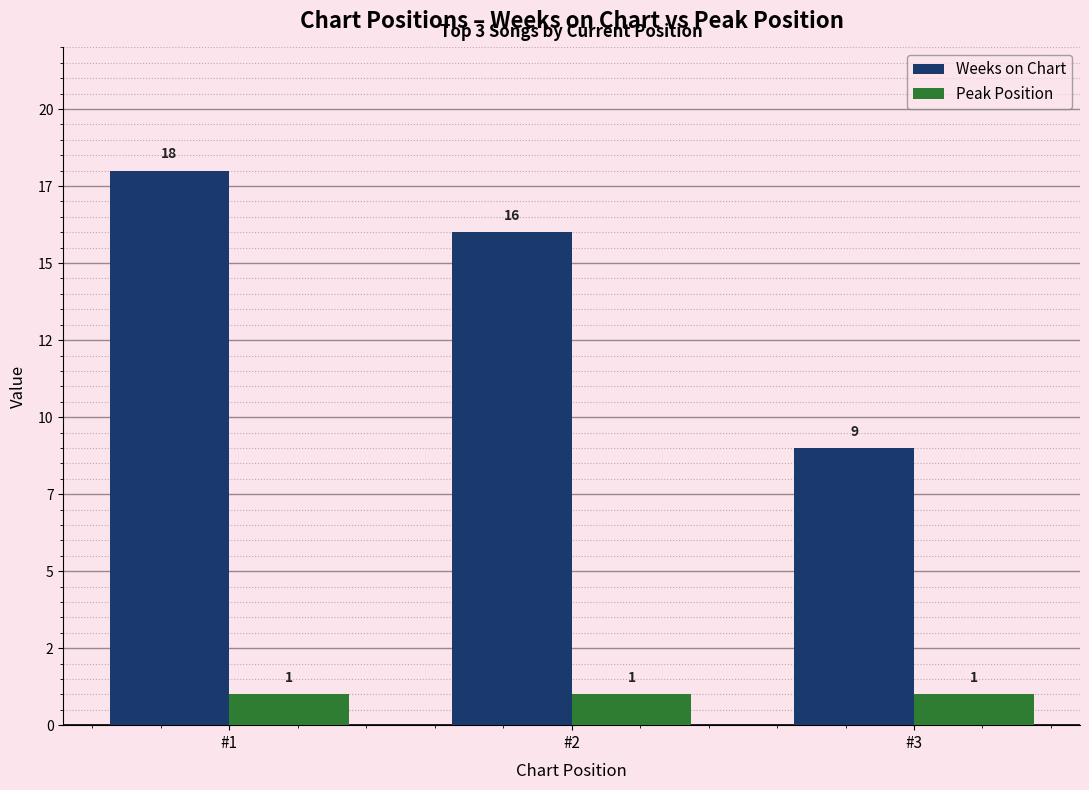

Reading left to right, extract all data points from this chart.

Weeks on Chart: 18	16	9
Peak Position: 1	1	1